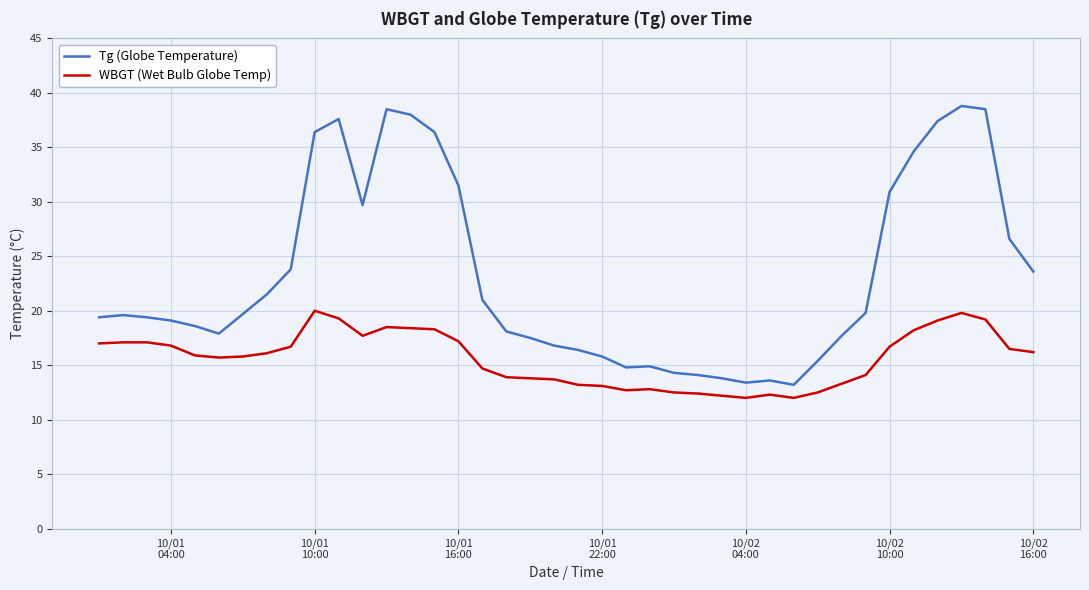

What is the difference between the maximum and minimum values in the WBGT (Wet Bulb Globe Temp) series?

8.0